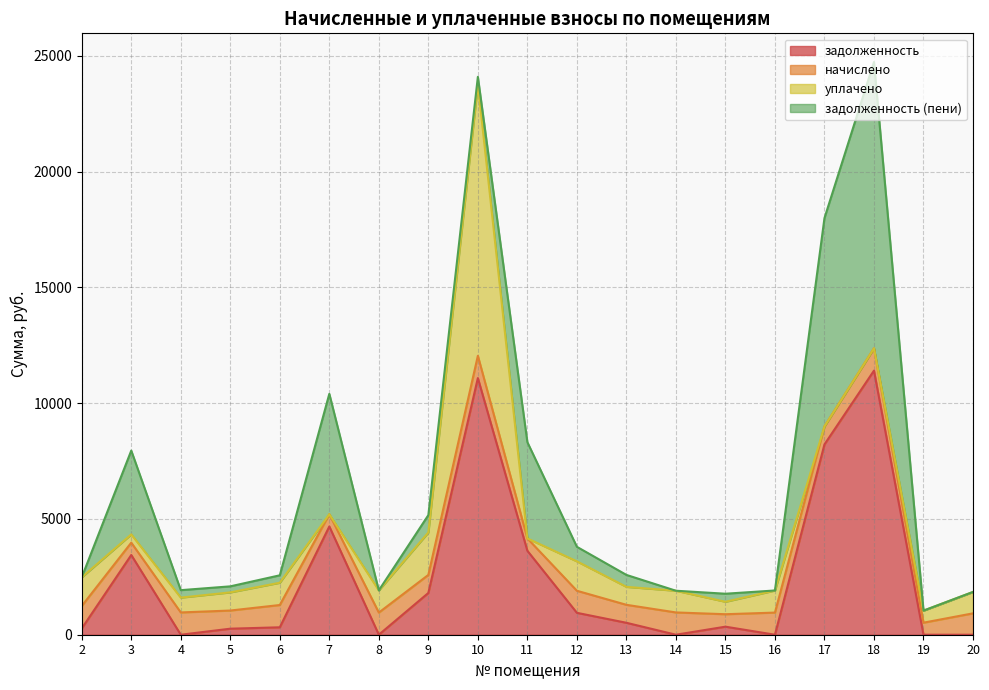

Rank the series by their average value, from highest to lowest.

задолженность, задолженность (пени), уплачено, начислено